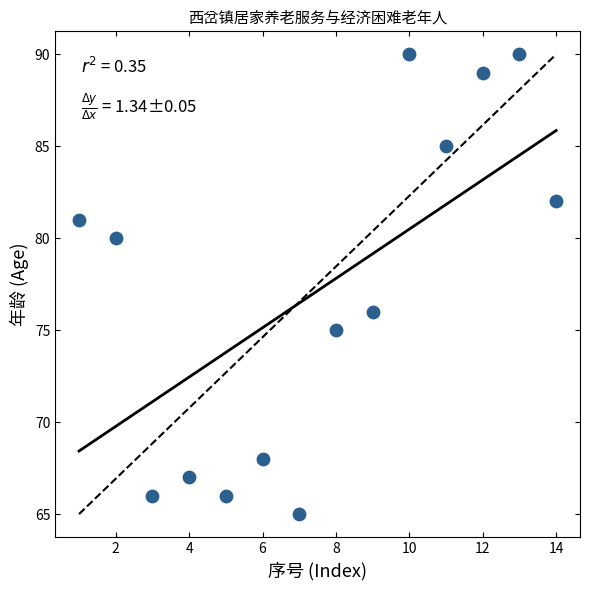

What Y value in the scatter plot is closest to 77?

76